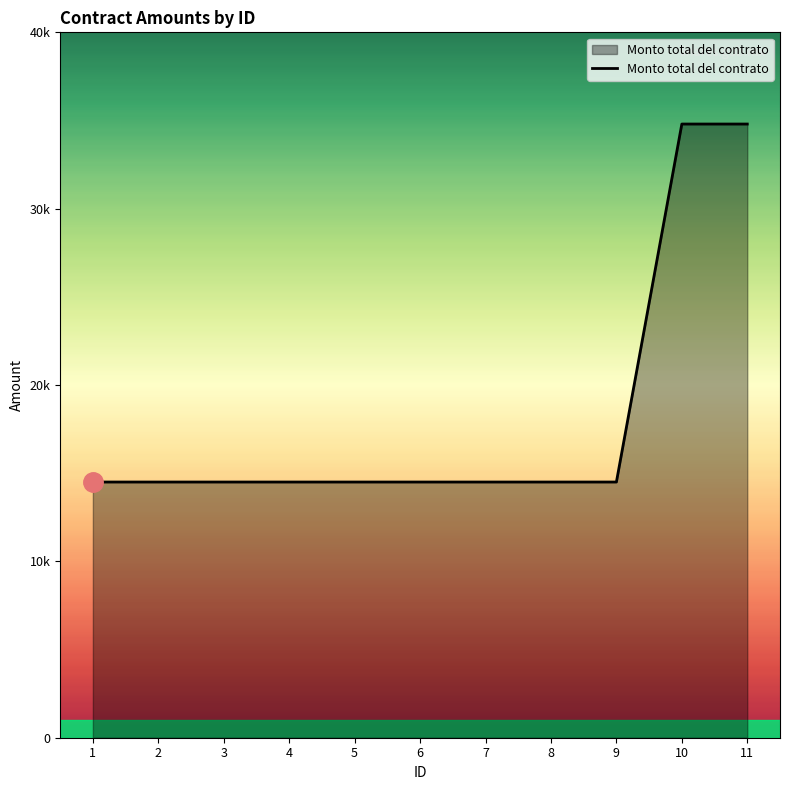

Is it true that the value at 10 is 6995?

False